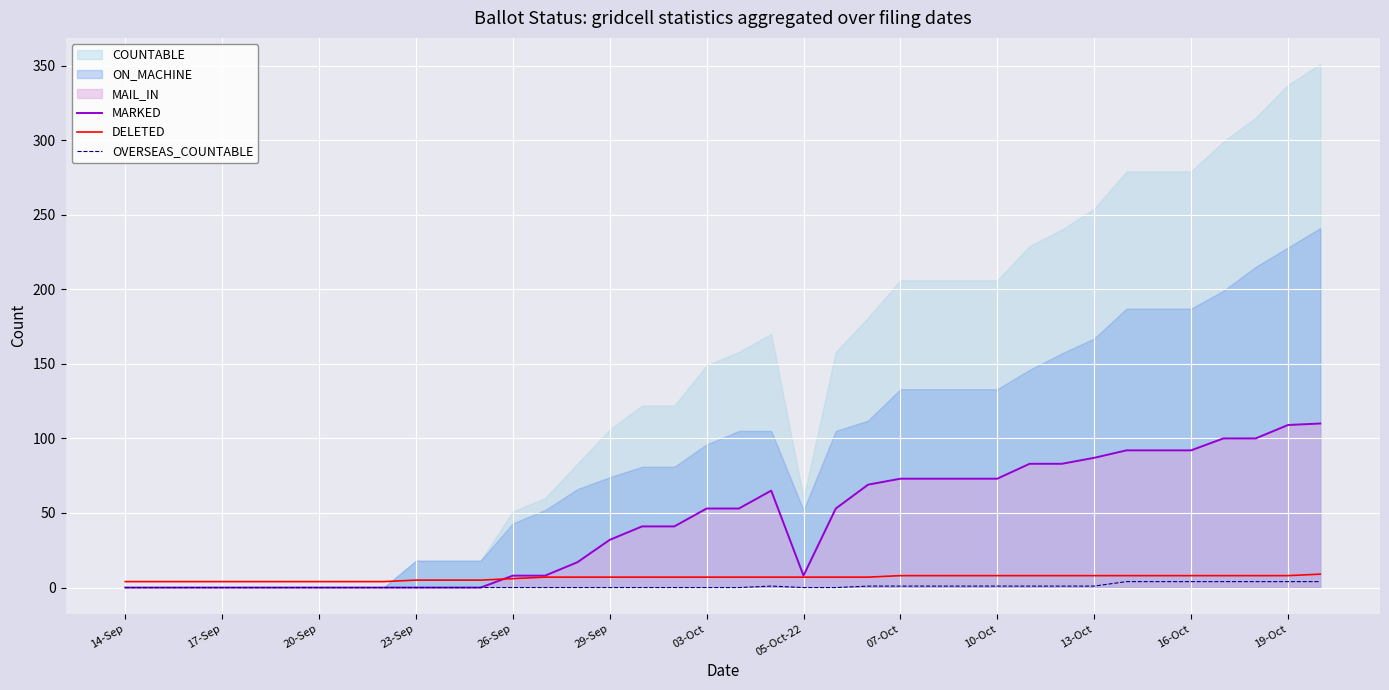

What is the spread (max minus min) of values at 28?

82